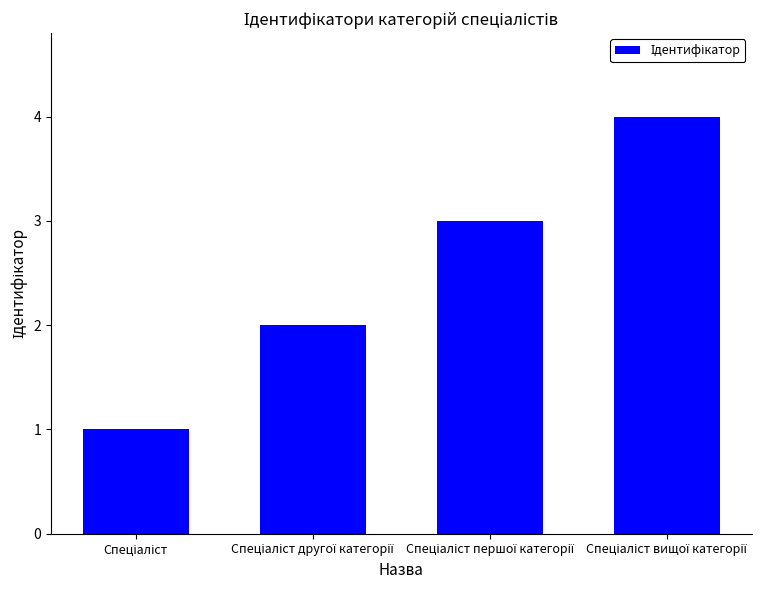

What is the sum of all values?

10